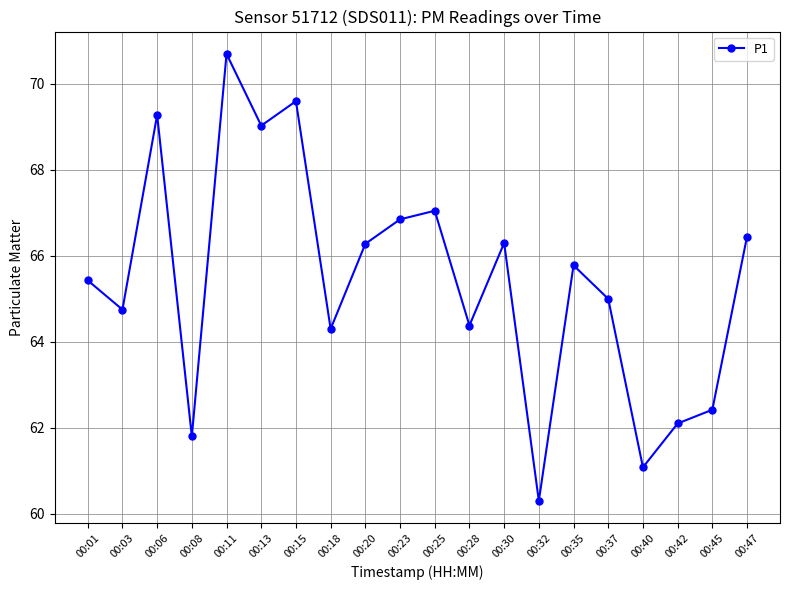

What value does the data have at 00:03?

64.8